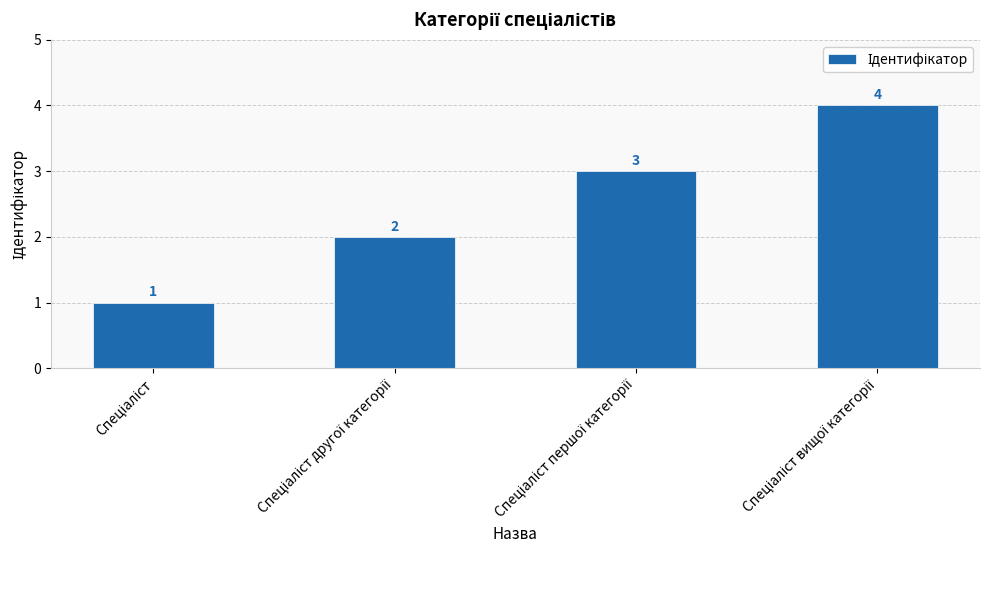

What is the value of the 3rd bar from the left?

3